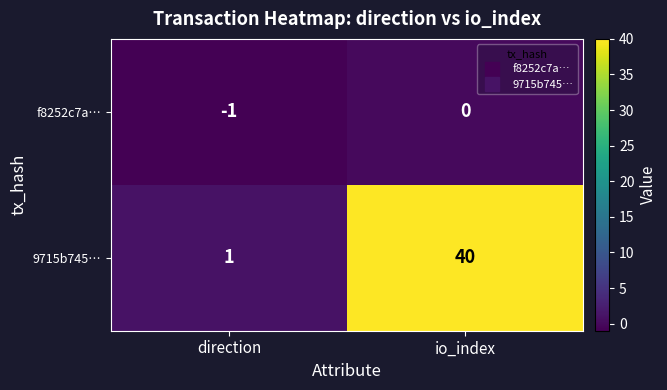

What is the minimum value shown in the chart?

-1